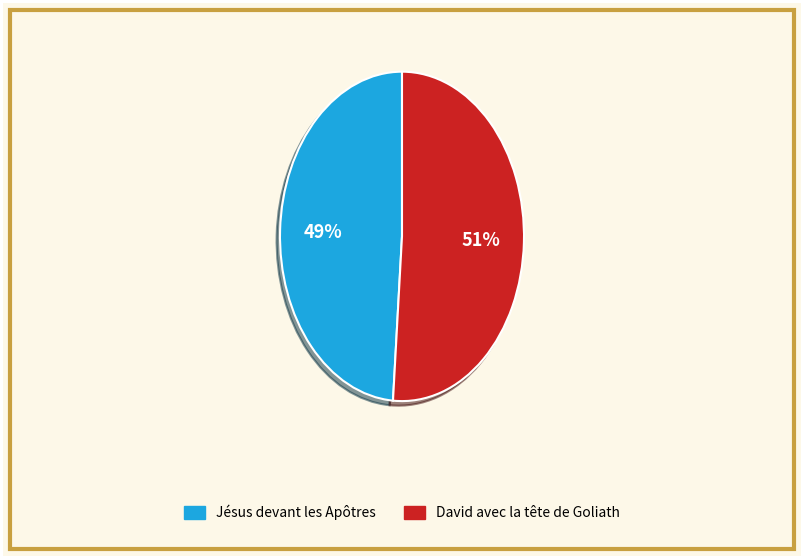

To the nearest percent, what portion does David avec la tête de Goliath represent?

51%